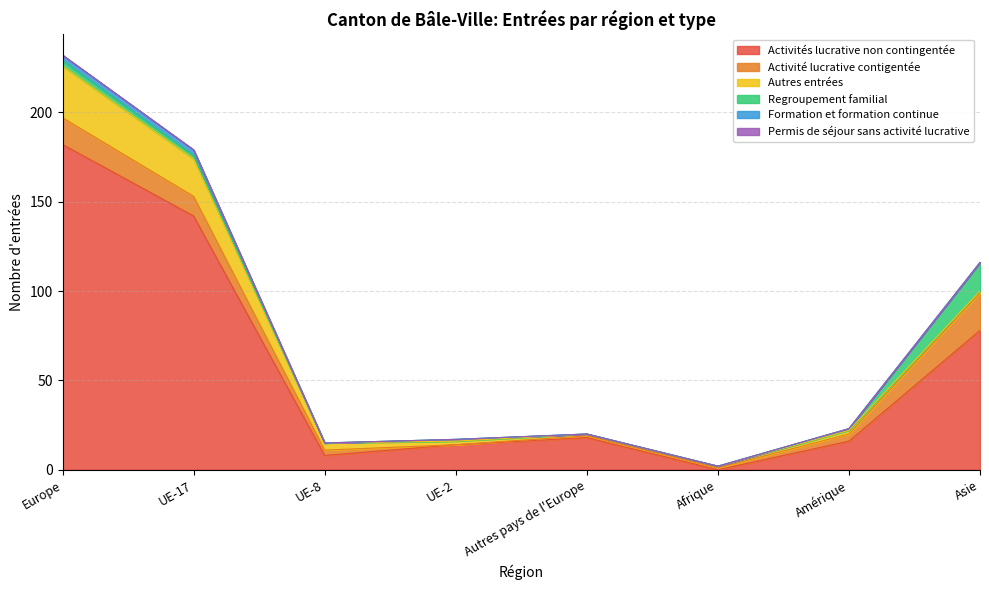

At which label does Activités lucrative non contingentée reach its minimum?

Afrique